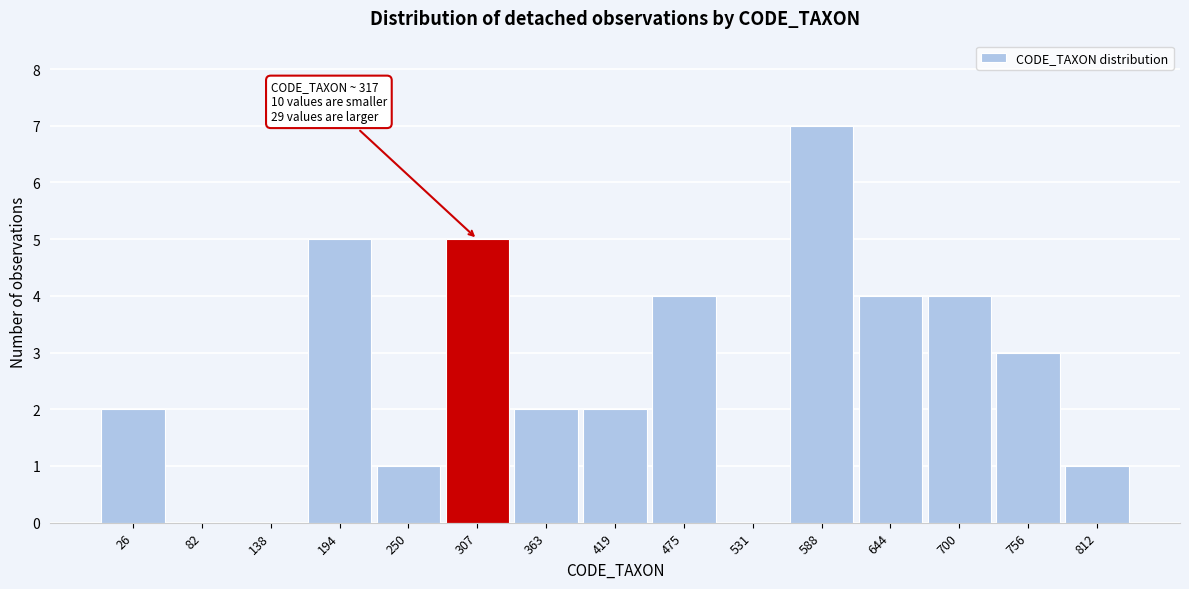

Reading left to right, list all the values displayed in this chart.

26=2	82=0	138=0	194=5	250=1	307=5	363=2	419=2	475=4	531=0	588=7	644=4	700=4	756=3	812=1